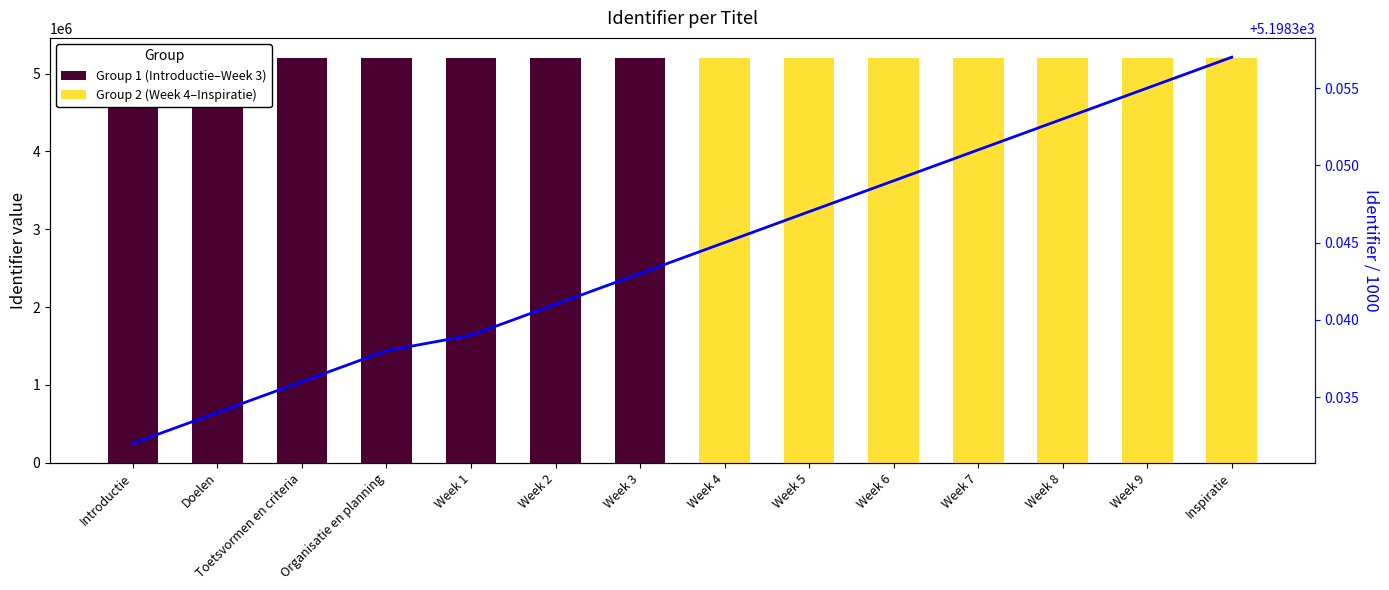

At which label is Group 1 (Introductie–Week 3) closest to 2599171?

Introductie